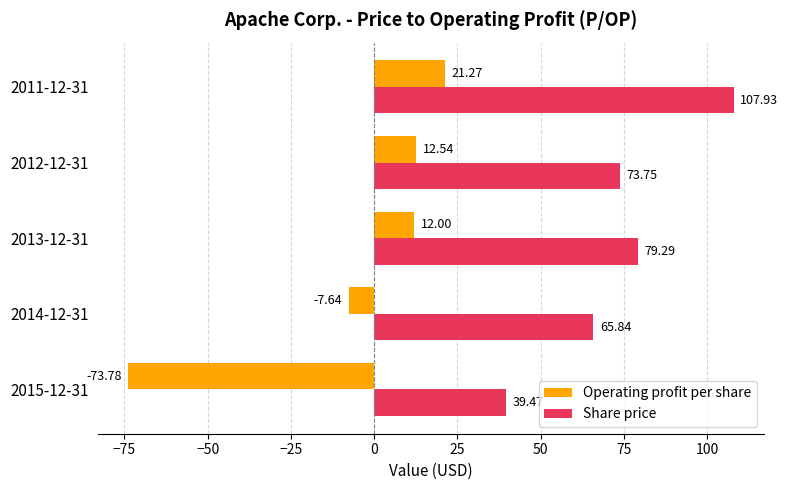

Which series has the largest total across all categories?

Share price